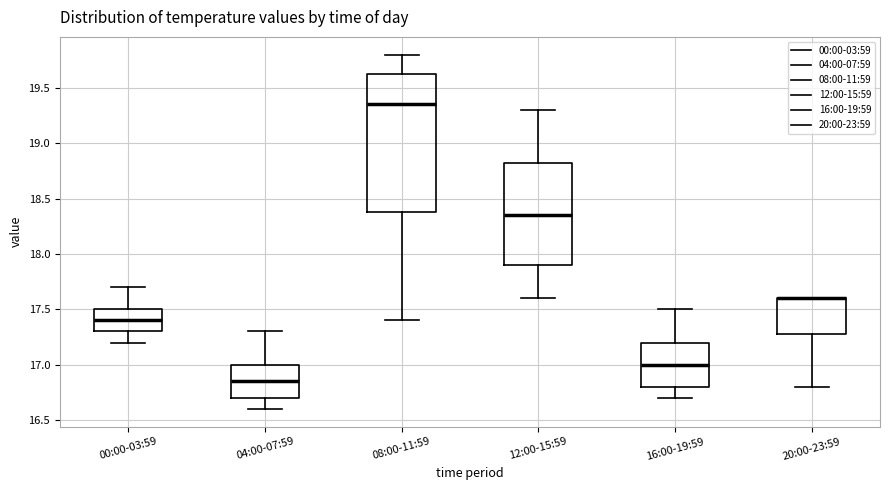

Reading left to right, read every box against the y-axis: the position of its median line, the range the box covers, and the ends of its whiskers. The values are not printed on the chart, so give them approximately, as read against the axis.

00:00-03:59: median 17.40, box 17.30 to 17.50, whiskers 17.20 to 17.70
04:00-07:59: median 16.85, box 16.70 to 17.00, whiskers 16.60 to 17.30
08:00-11:59: median 19.35, box 18.40 to 19.65, whiskers 17.40 to 19.80
12:00-15:59: median 18.35, box 17.90 to 18.85, whiskers 17.60 to 19.30
16:00-19:59: median 17.00, box 16.80 to 17.20, whiskers 16.70 to 17.50
20:00-23:59: median 17.60 (drawn on the box's upper edge), box 17.30 to 17.60, whiskers 16.80 to 17.60